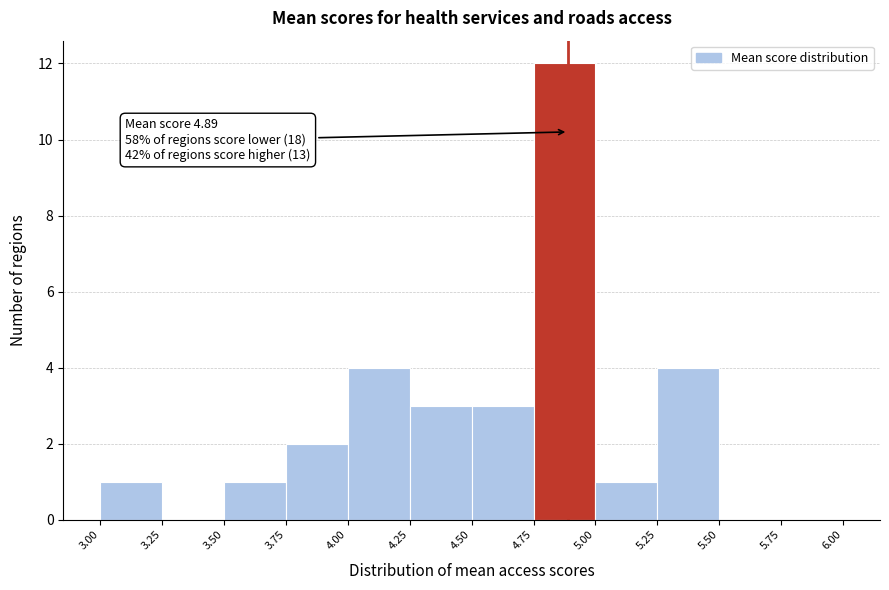

Which range on the x-axis has the tallest bar?

4.75 to 5.00